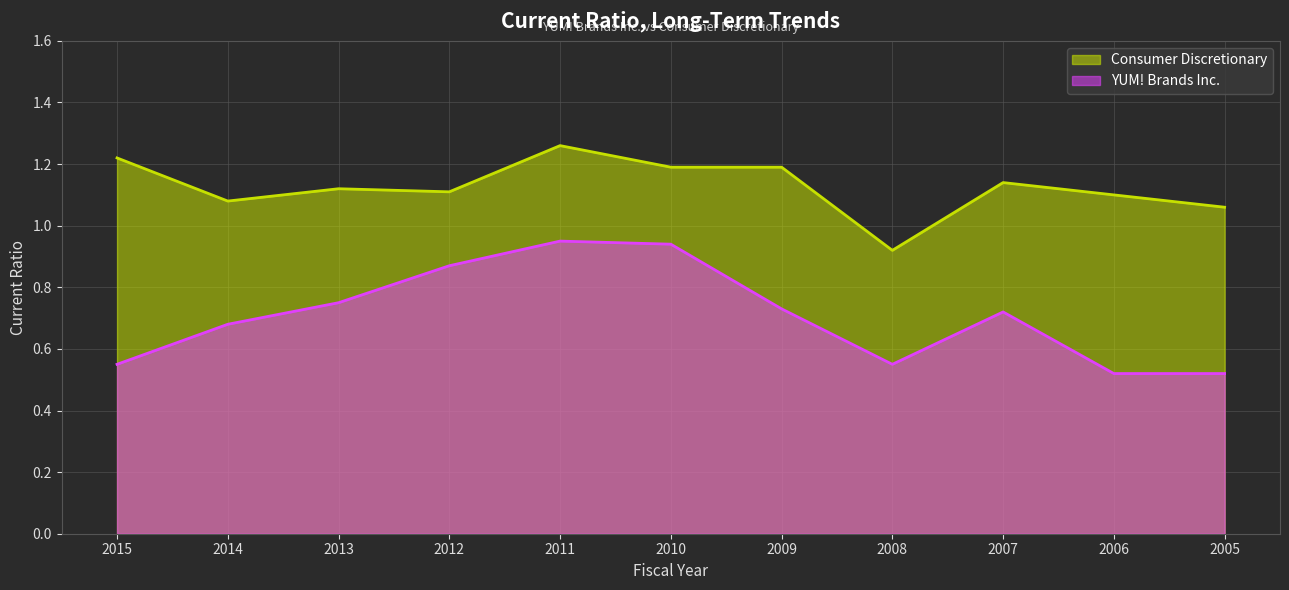

The Consumer Discretionary series shows 1.8 at 2005. True or false?

False